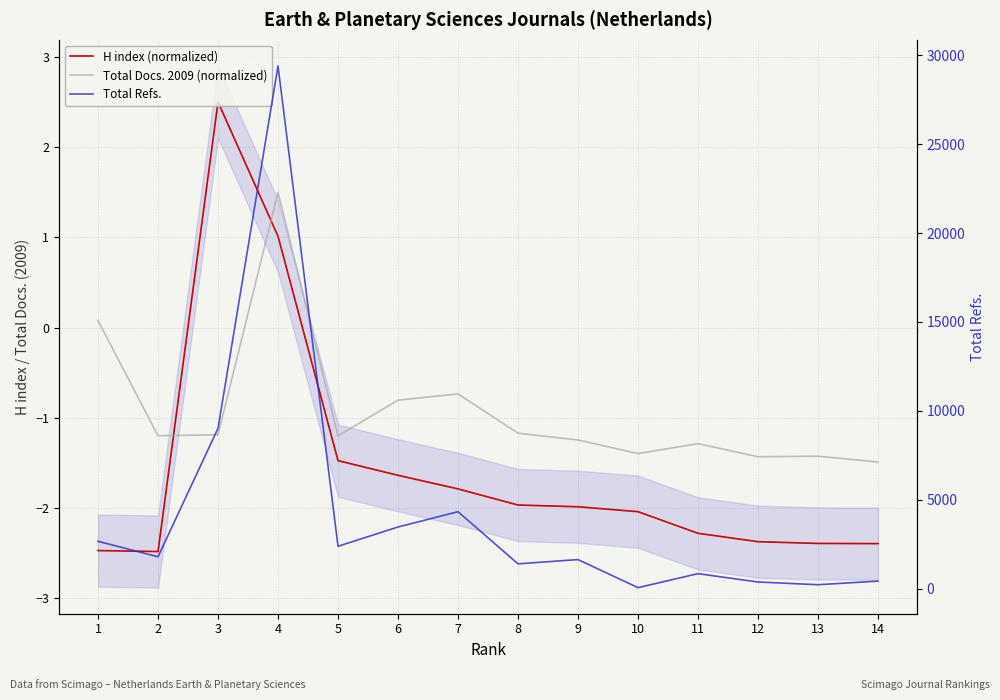

How many interior local valleys does the Total Docs. 2009 (normalized) series have?

4